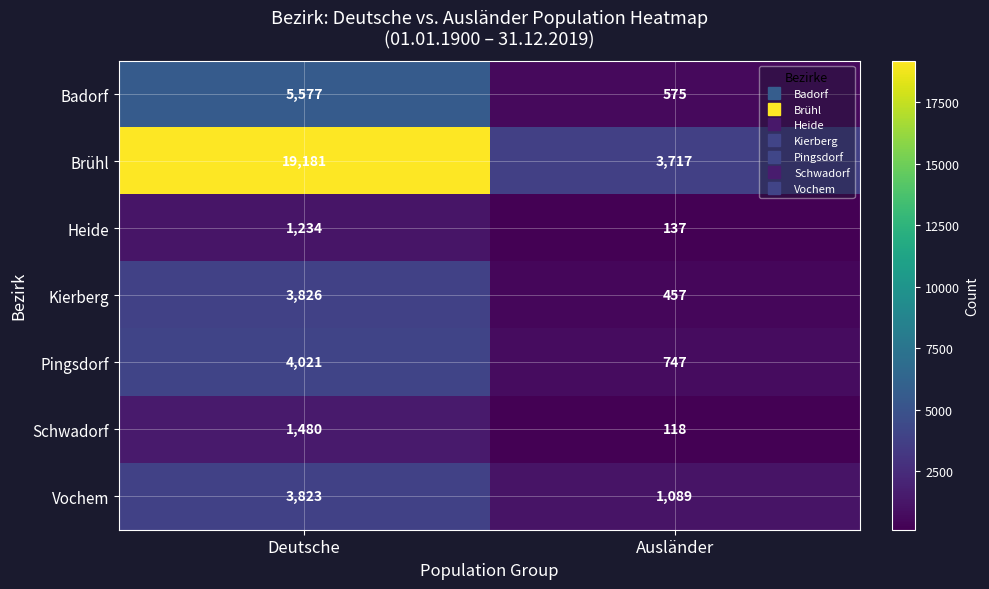

Reading left to right, what are all the values shown in this chart?

Badorf: 5577	575
Brühl: 19181	3717
Heide: 1234	137
Kierberg: 3826	457
Pingsdorf: 4021	747
Schwadorf: 1480	118
Vochem: 3823	1089